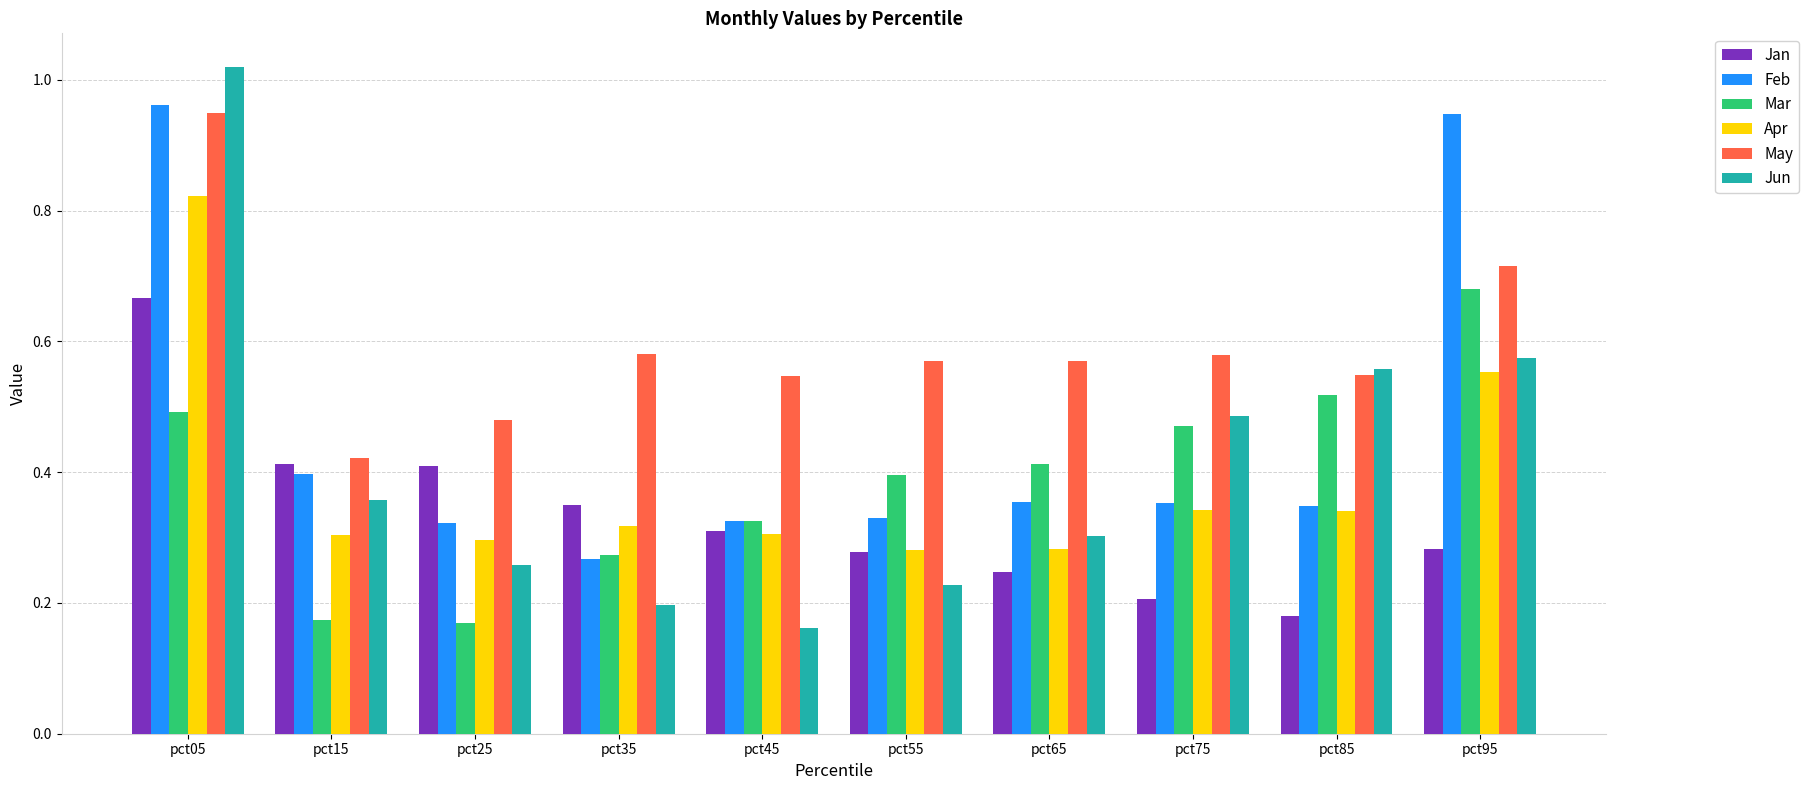

What is the sum of all Apr values?

3.8